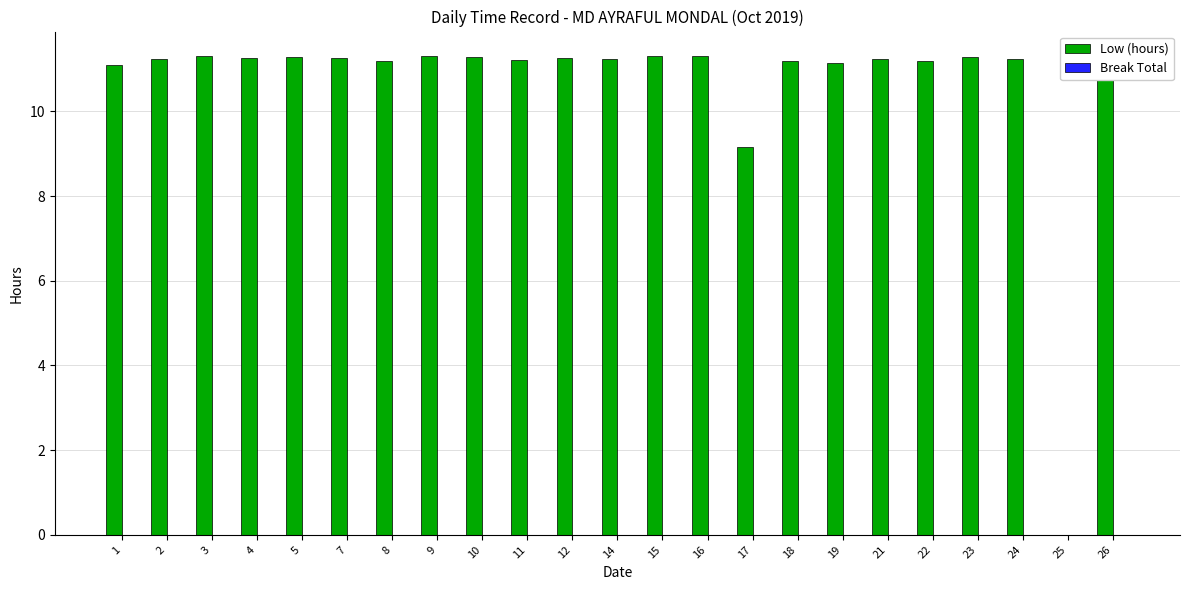

How many categories are shown in the chart?

23